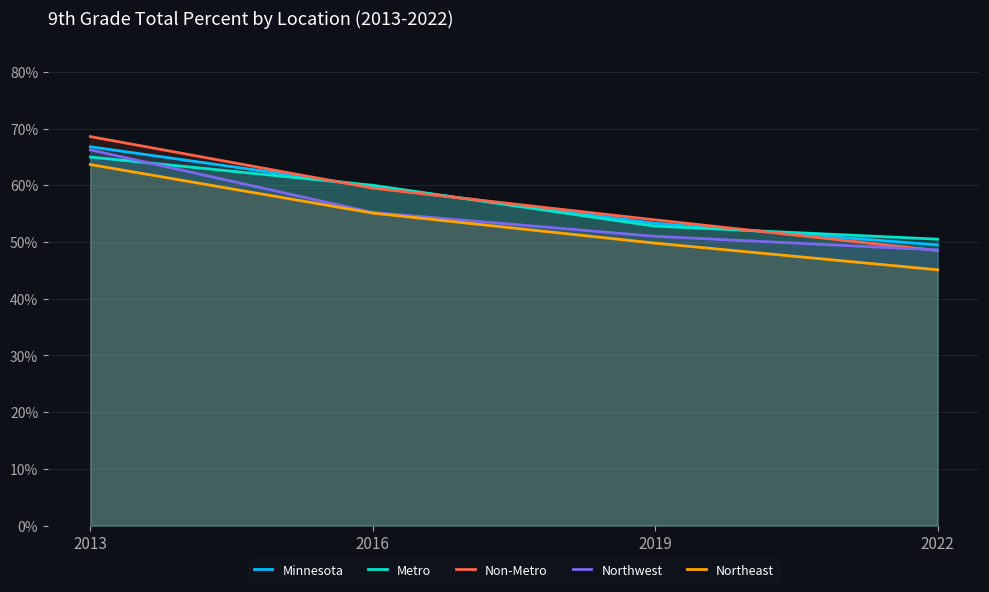

True or false: Northeast and Non-Metro intersect in this chart.

False